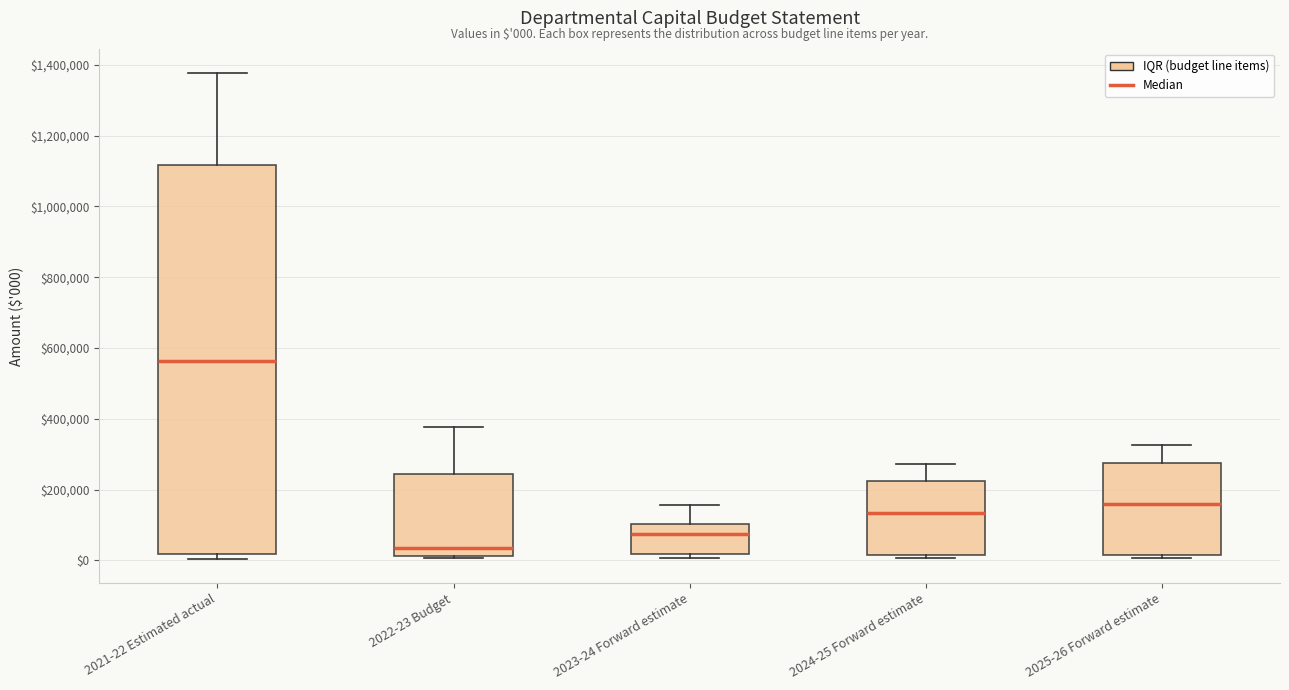

Comparing the boxes themselves (not the whiskers), which one is the tallest?

2021-22 Estimated actual